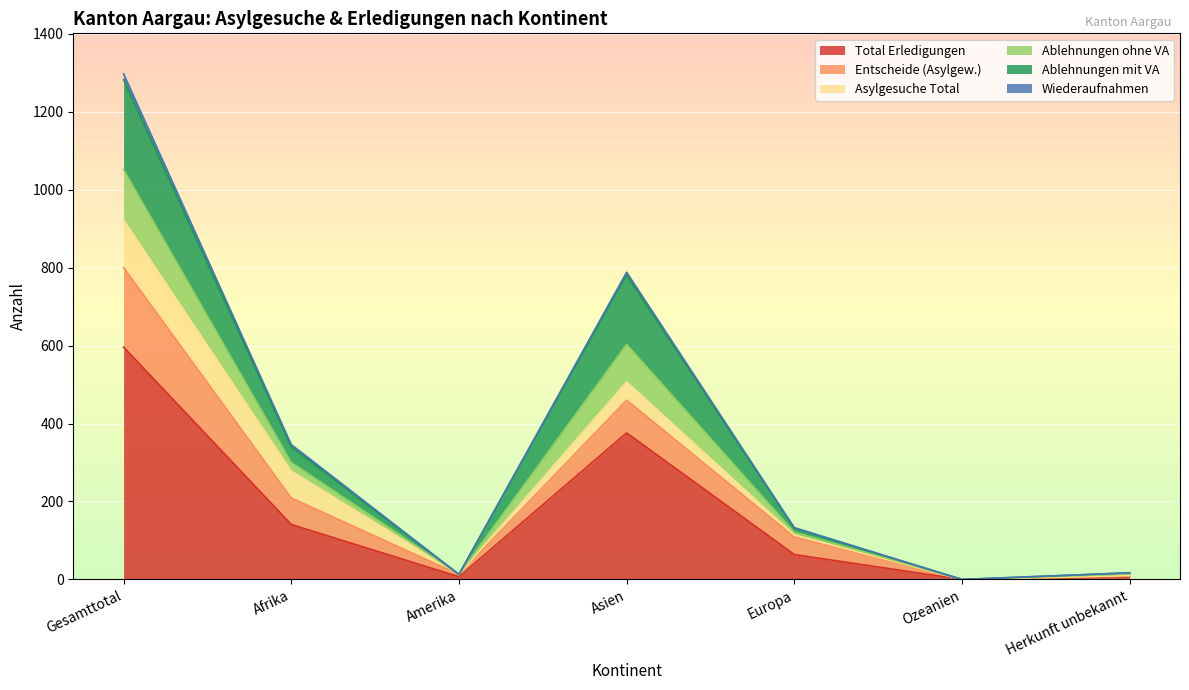

True or false: Ablehnungen mit VA has a value of 582 at Afrika.

False